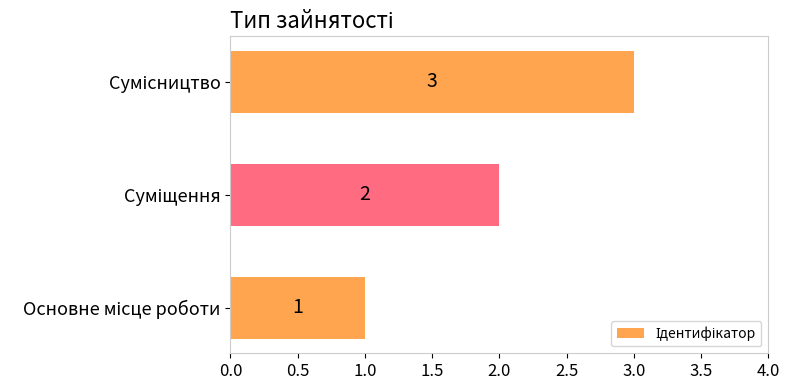

What is the sum of all values?

6